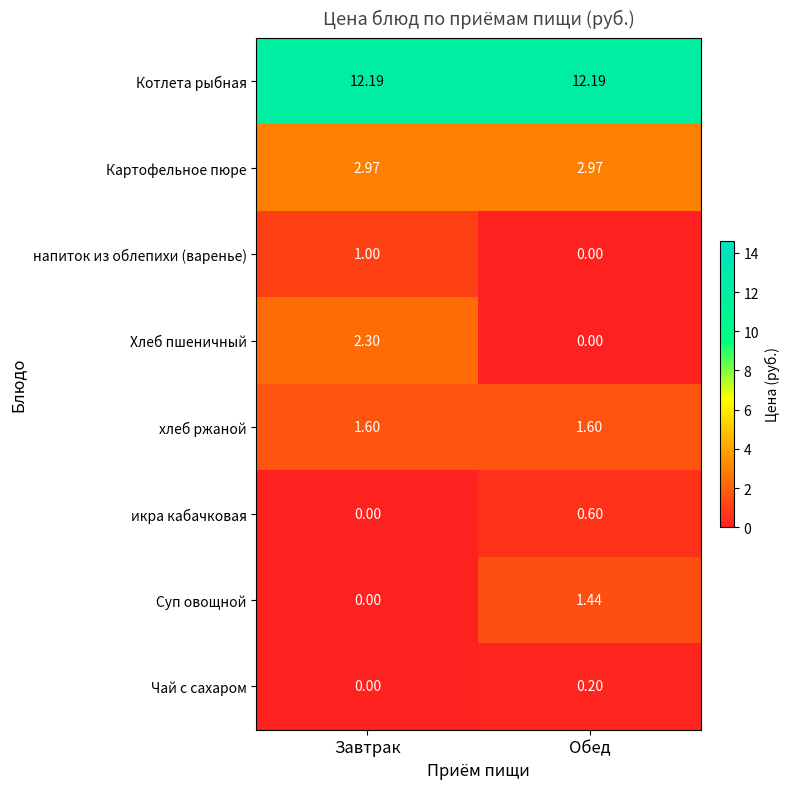

Between Завтрак and Обед, which series saw the biggest shift?

Хлеб пшеничный